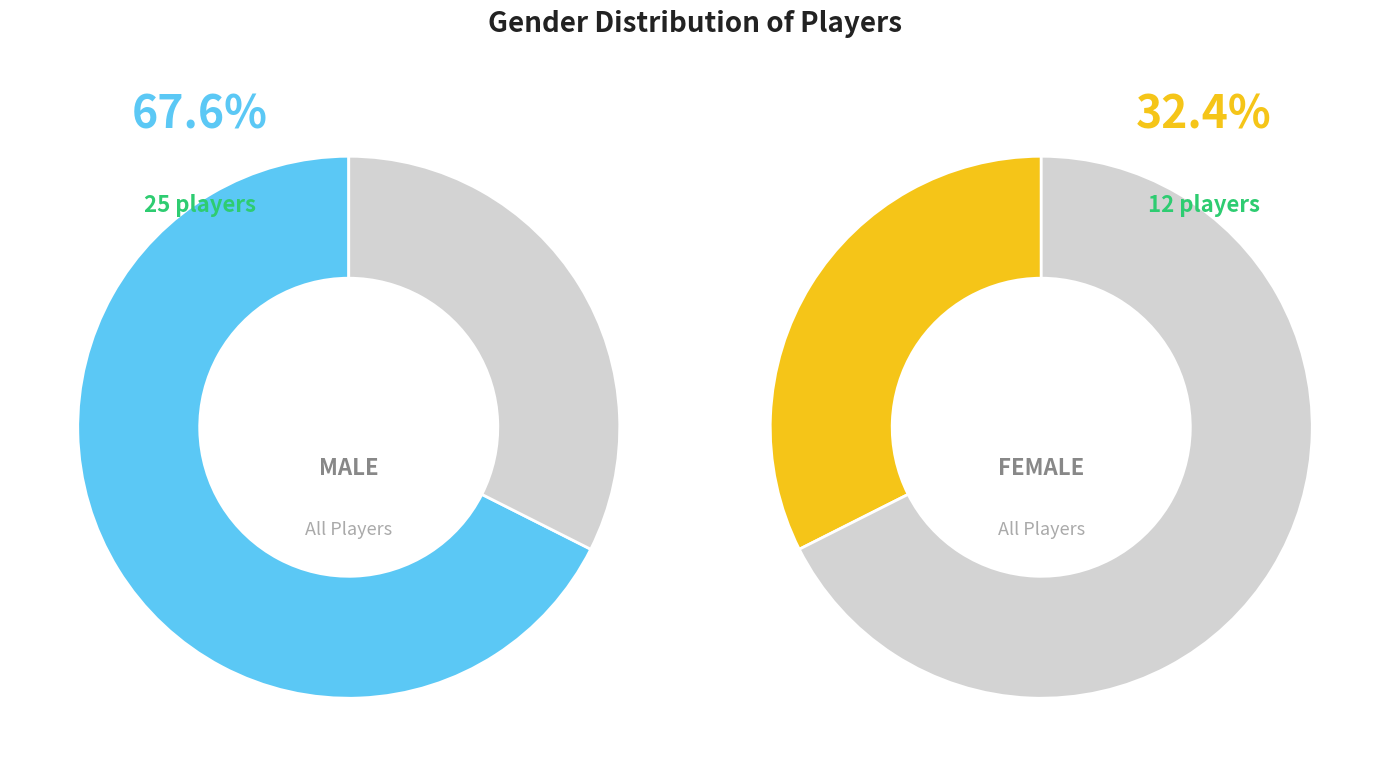

The w slice represents 32% of the pie. True or false?

True